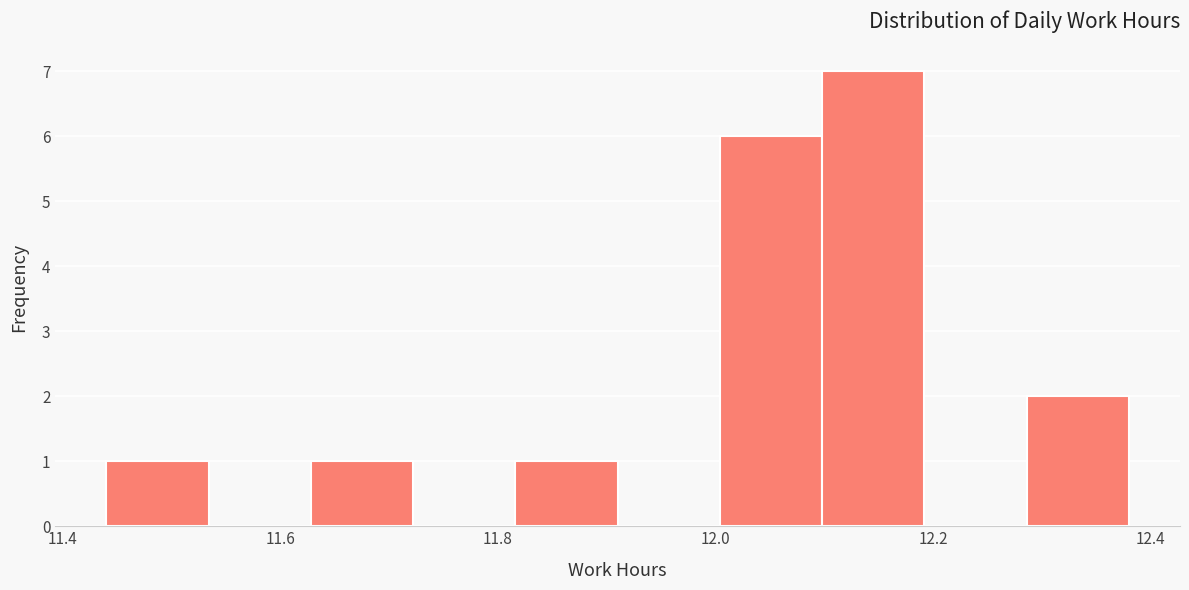

Reading left to right, list every bar in this chart as the range it spans on the x-axis followed by its height. Neither the bar edges nor the heights are printed on the chart, so give them approximately, as read against the axes.

11.440 to 11.534: 1
11.534 to 11.628: 0
11.628 to 11.722: 1
11.722 to 11.816: 0
11.816 to 11.910: 1
11.910 to 12.004: 0
12.004 to 12.098: 6
12.098 to 12.192: 7
12.192 to 12.286: 0
12.286 to 12.380: 2